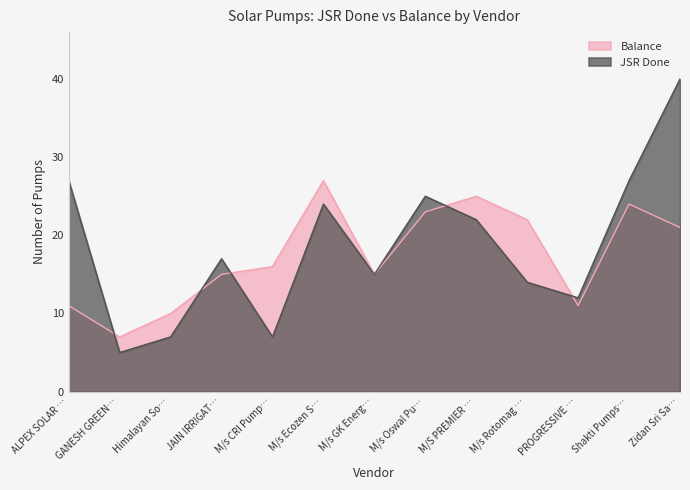

Read the Balance value at M/s Ecozen S….

27